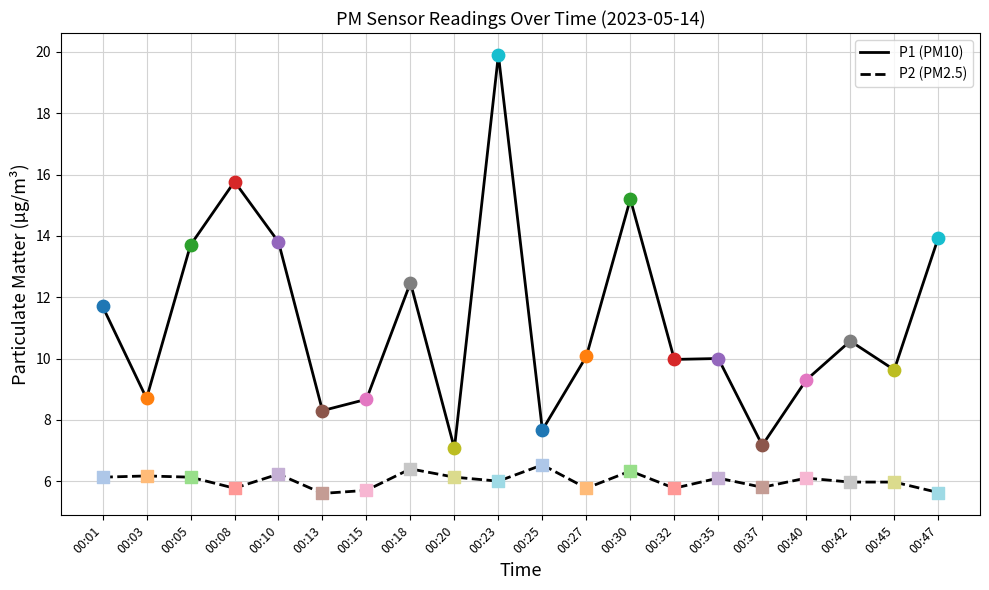

What is the difference between the highest and lowest values at 00:32?

4.2